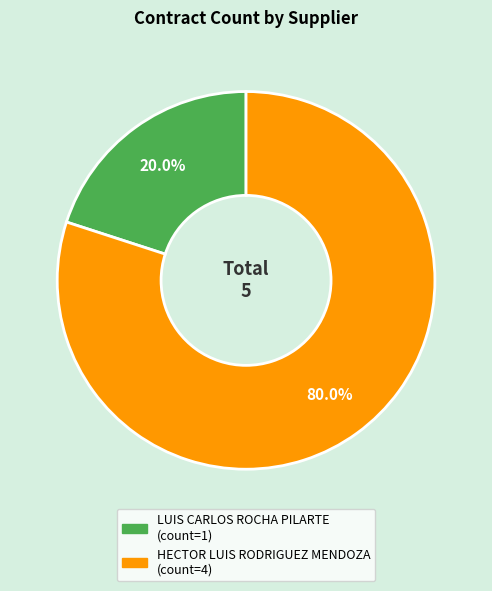

Rank the categories by value from highest to lowest.

HECTOR LUIS RODRIGUEZ MENDOZA, LUIS CARLOS ROCHA PILARTE